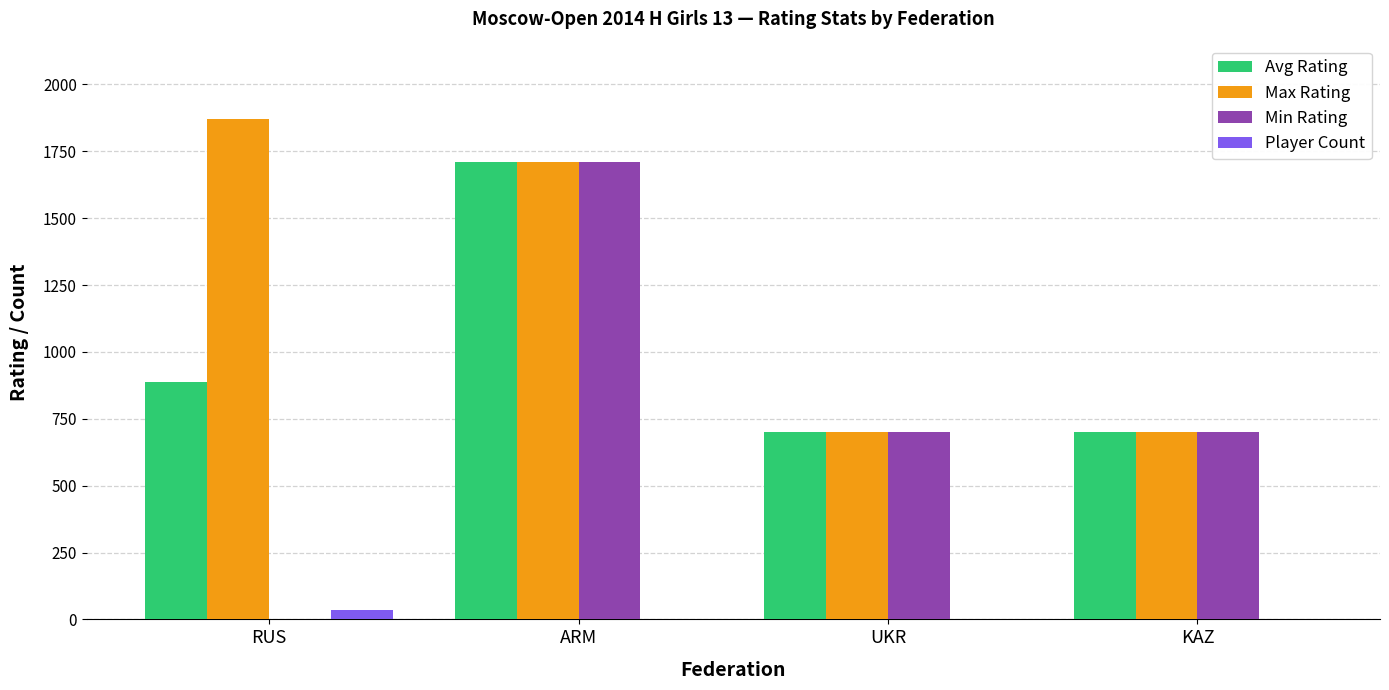

Is the value of Max Rating at ARM greater than the value of Avg Rating at UKR?

Yes